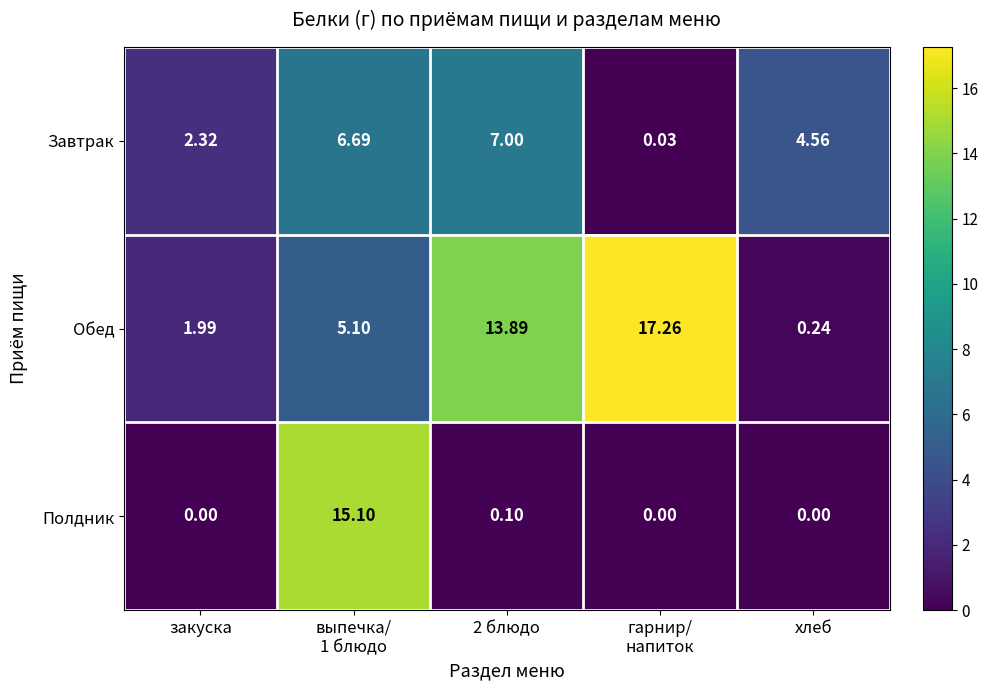

What is the total value across all series at гарнир/
напиток?

17.3